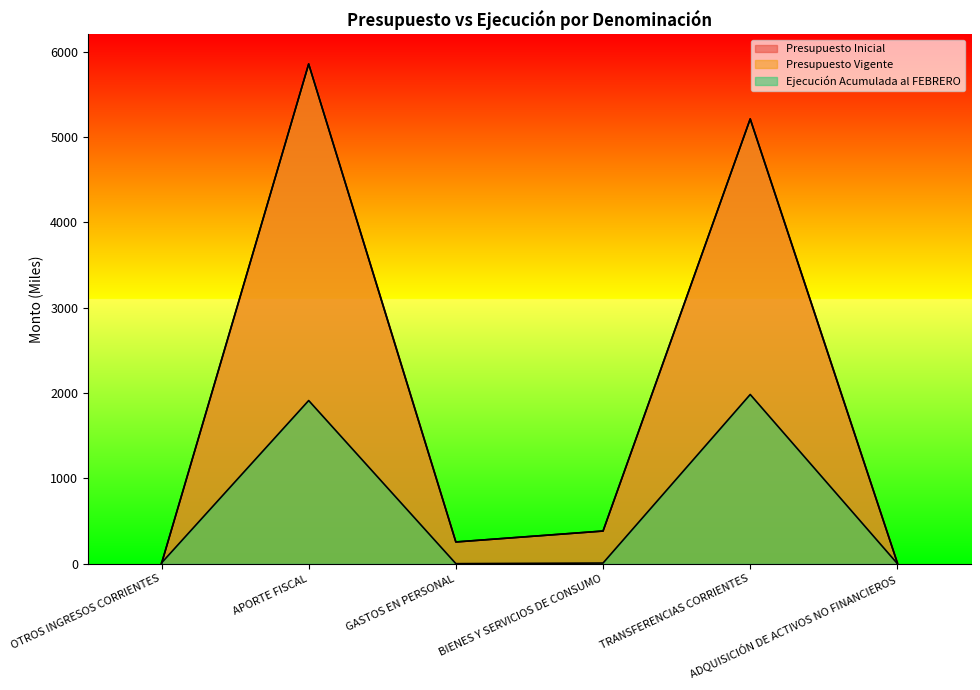

The value of Ejecución Acumulada al FEBRERO at BIENES Y SERVICIOS DE CONSUMO is 7. True or false?

True